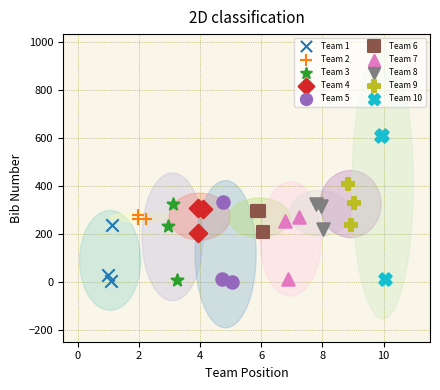

Which series contains the highest Y value?

Team 10